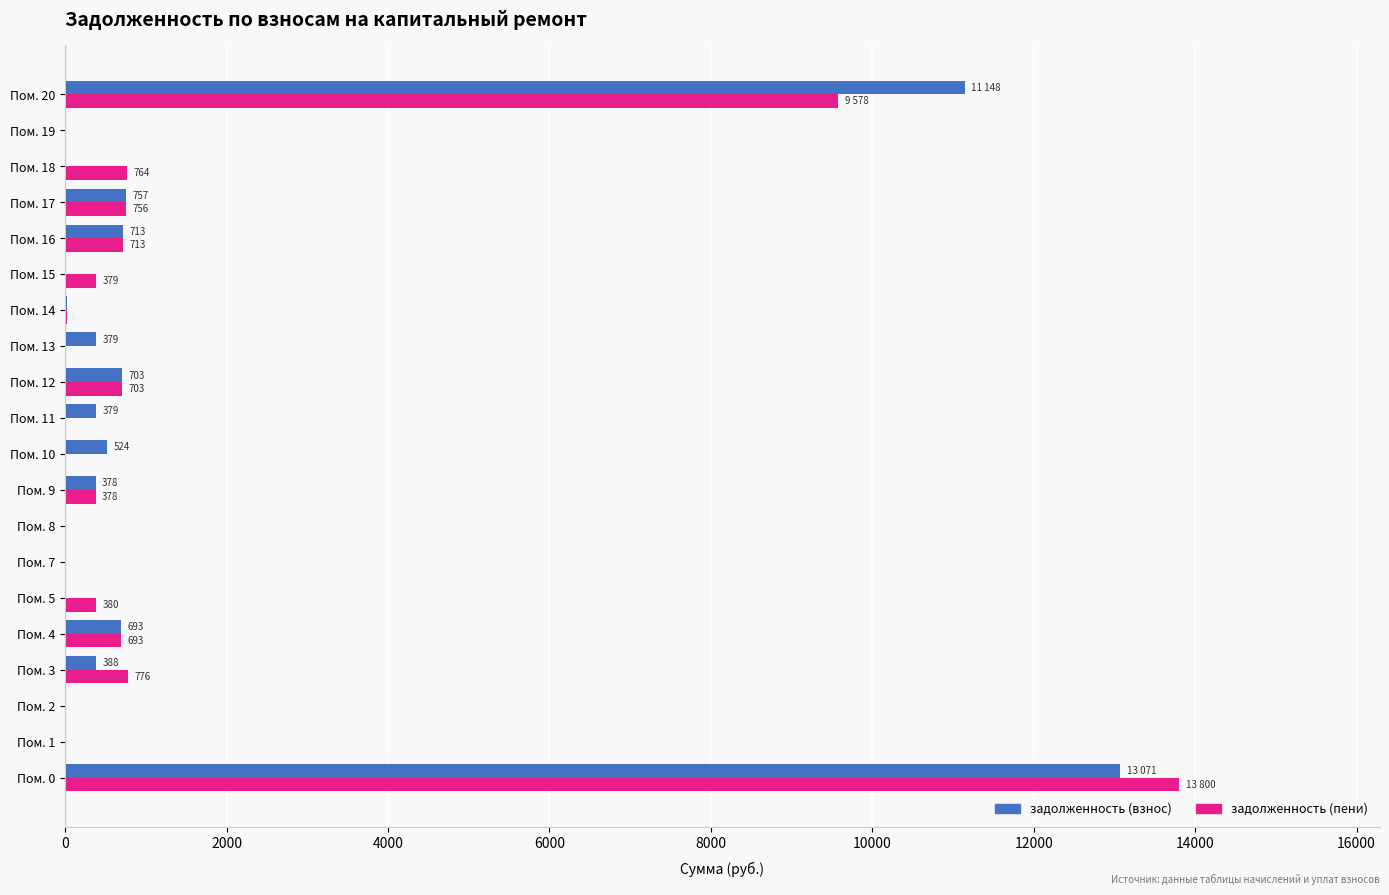

How many data points in задолженность (взнос) are above 379?

10